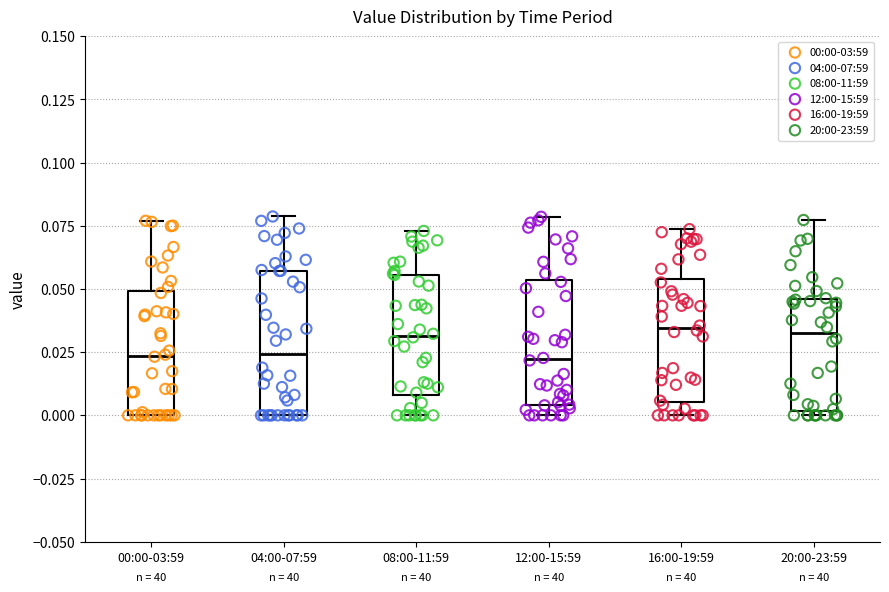

Reading left to right, read every box against the y-axis: the position of its median line, the range the box covers, and the ends of its whiskers. The values are not printed on the chart, so give them approximately, as read against the axis.

00:00-03:59: median 0.025, box 0.000 to 0.050, whiskers 0.000 to 0.075
04:00-07:59: median 0.025, box 0.000 to 0.055, whiskers 0.000 to 0.080
08:00-11:59: median 0.030, box 0.010 to 0.055, whiskers 0.000 to 0.075
12:00-15:59: median 0.020, box 0.005 to 0.055, whiskers 0.000 to 0.080
16:00-19:59: median 0.035, box 0.005 to 0.055, whiskers 0.000 to 0.075
20:00-23:59: median 0.035, box 0.000 to 0.045, whiskers 0.000 (just below the box's lower edge) to 0.075